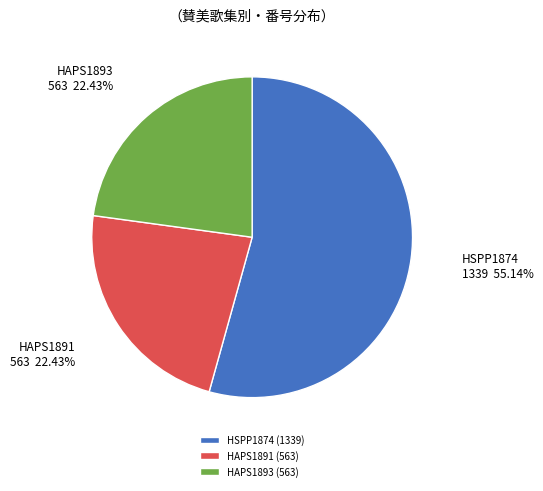

How much of the chart is everything except Hymns and Songs of Praise for Public and Social Worship (HSPP1874)?

45.7%